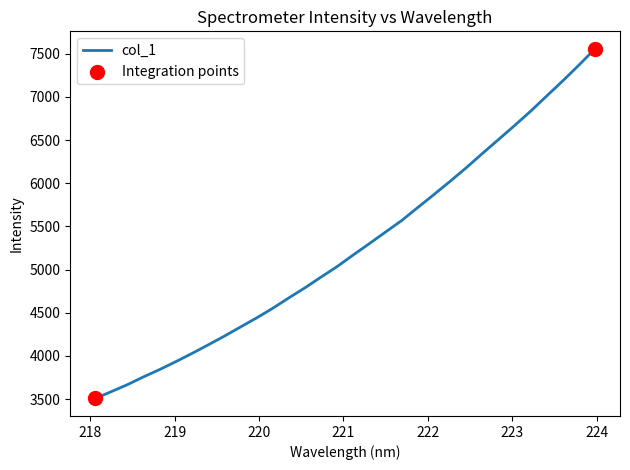

What is the greatest value displayed?

7557.1